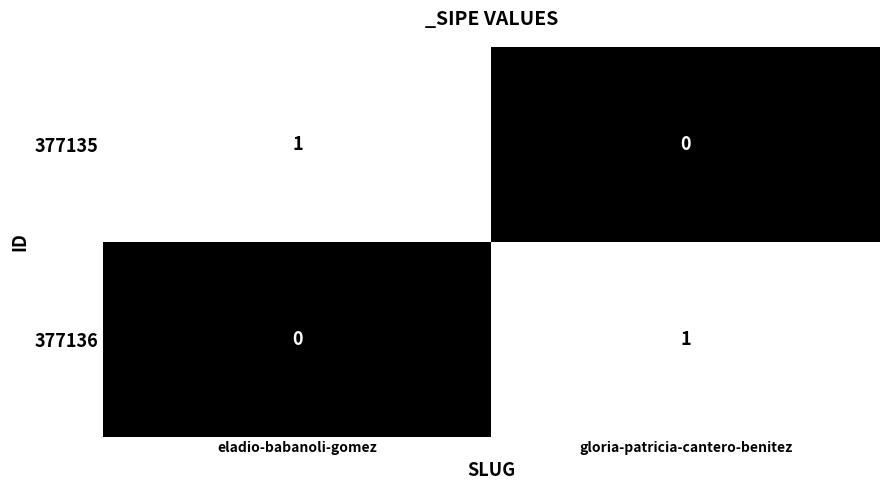

Which category has the highest value in the 377136 series?

gloria-patricia-cantero-benitez